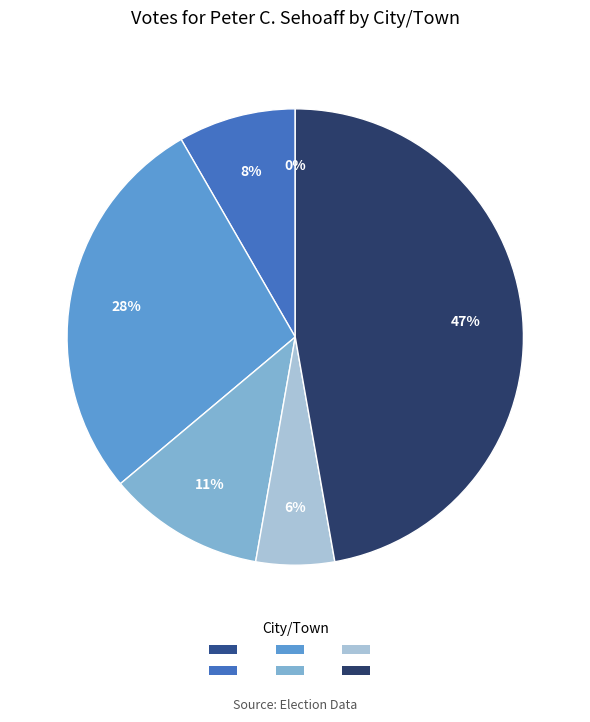

Which has a higher value, Pepperell or Dunstable?

Pepperell